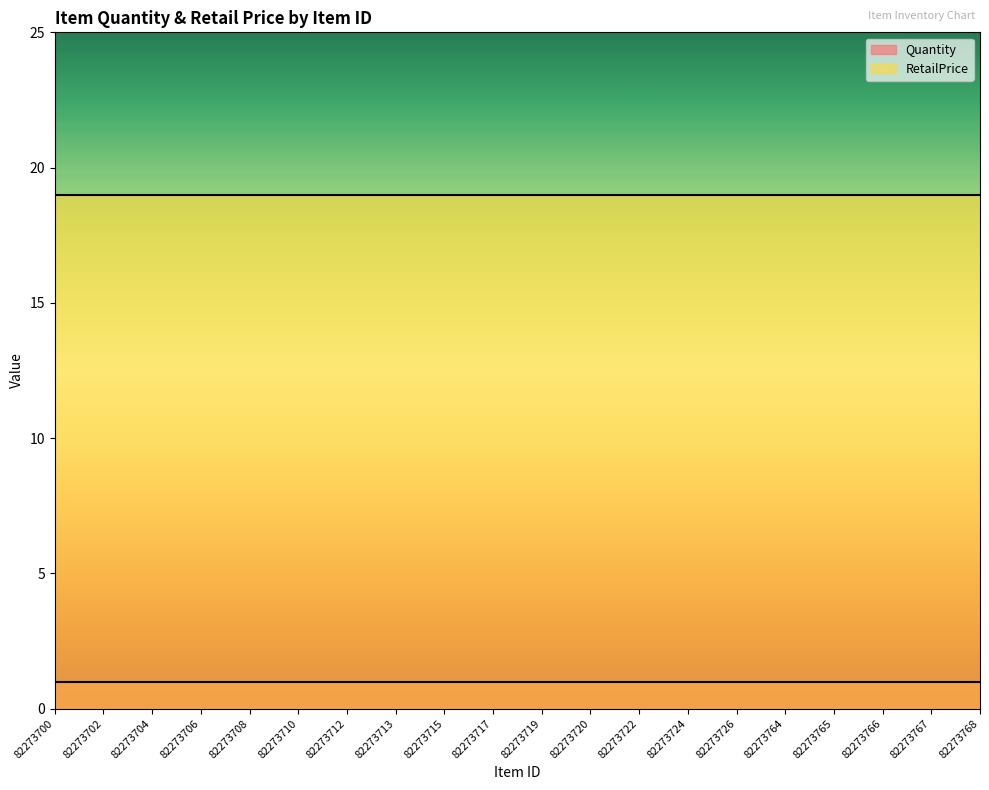

Does the chart display data point markers on the line(s)?

No